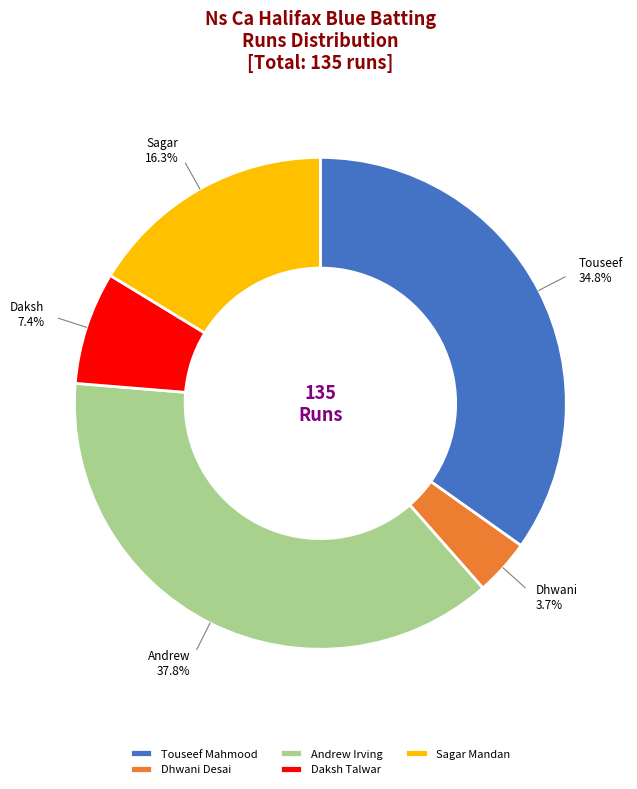

Does any single category account for the majority?

No